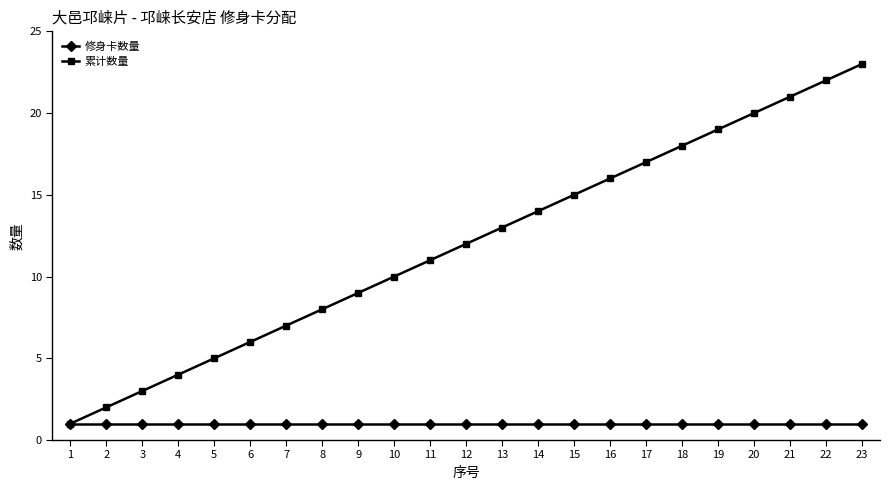

Which series has the largest total across all categories?

累计数量